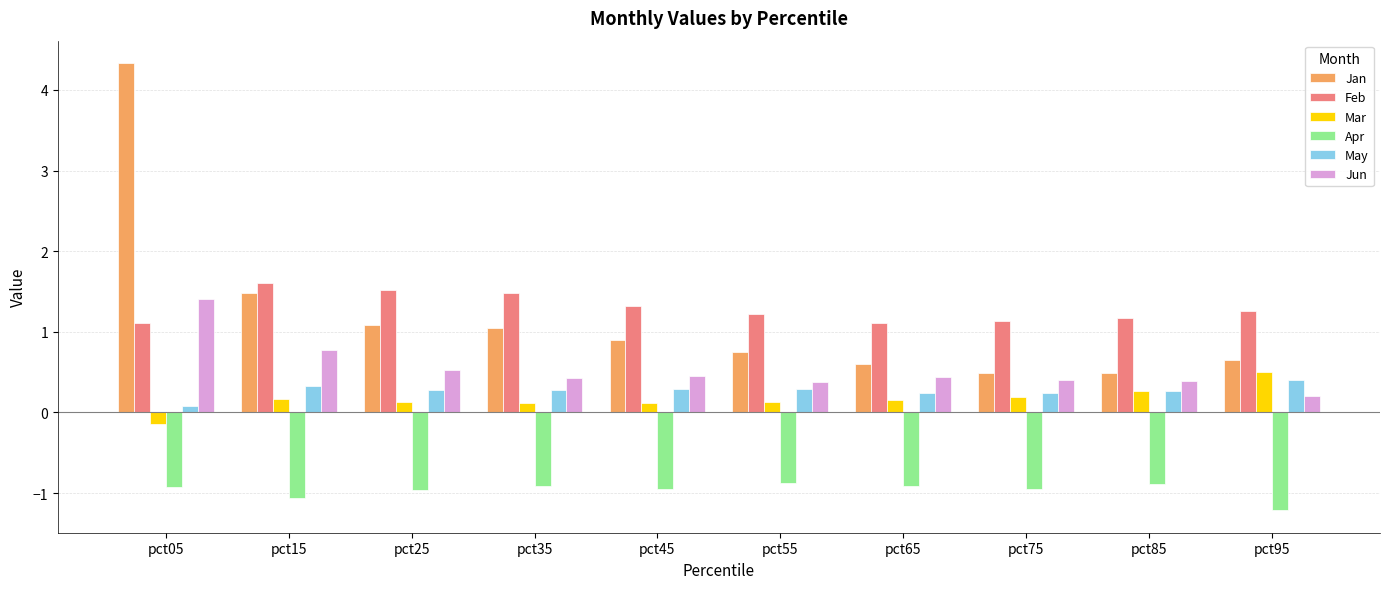

Is the value of Jun at pct15 greater than the value of Apr at pct55?

Yes